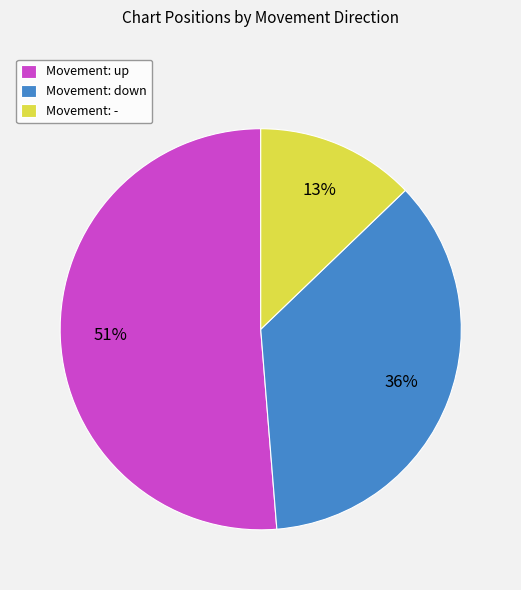

Which category has the biggest portion of the pie?

Movement: up